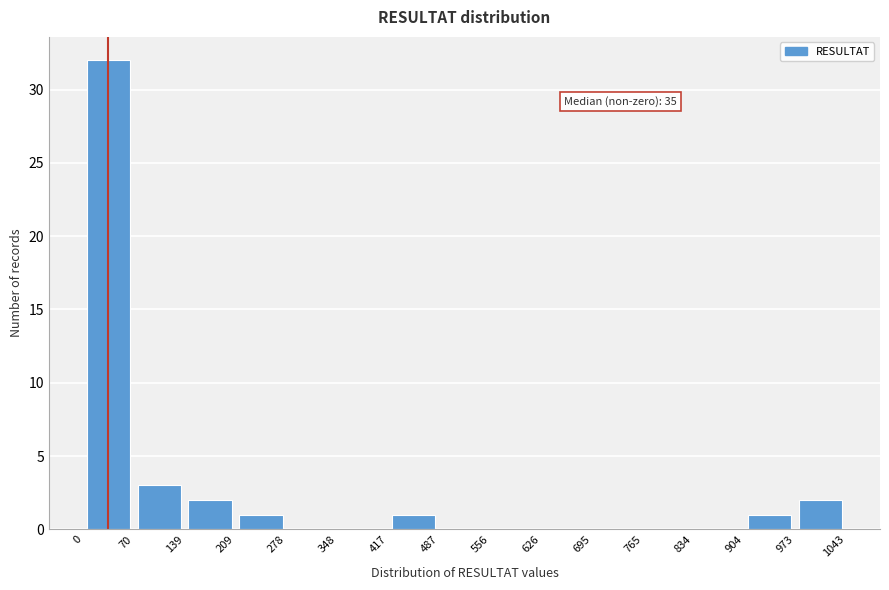

Which range on the x-axis has the tallest bar?

0 to 70